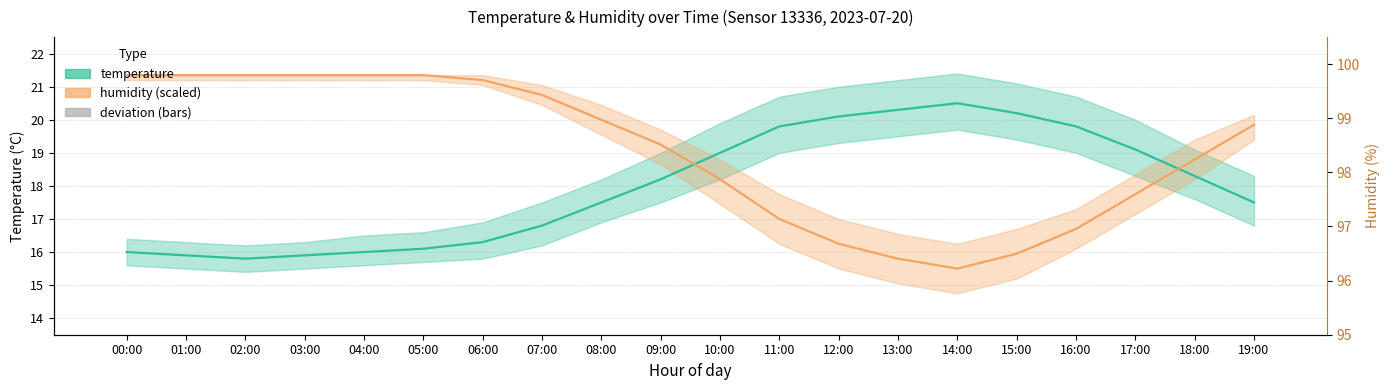

What is the sum of the humidity (scaled) values at 14:00 and 03:00?

36.9